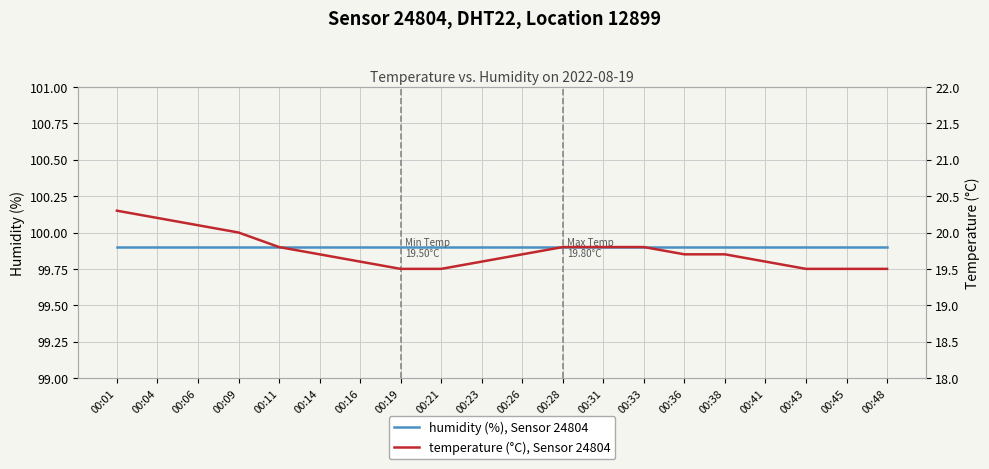

What is the approximate value of humidity (%), Sensor 24804 at 00:26?

99.9